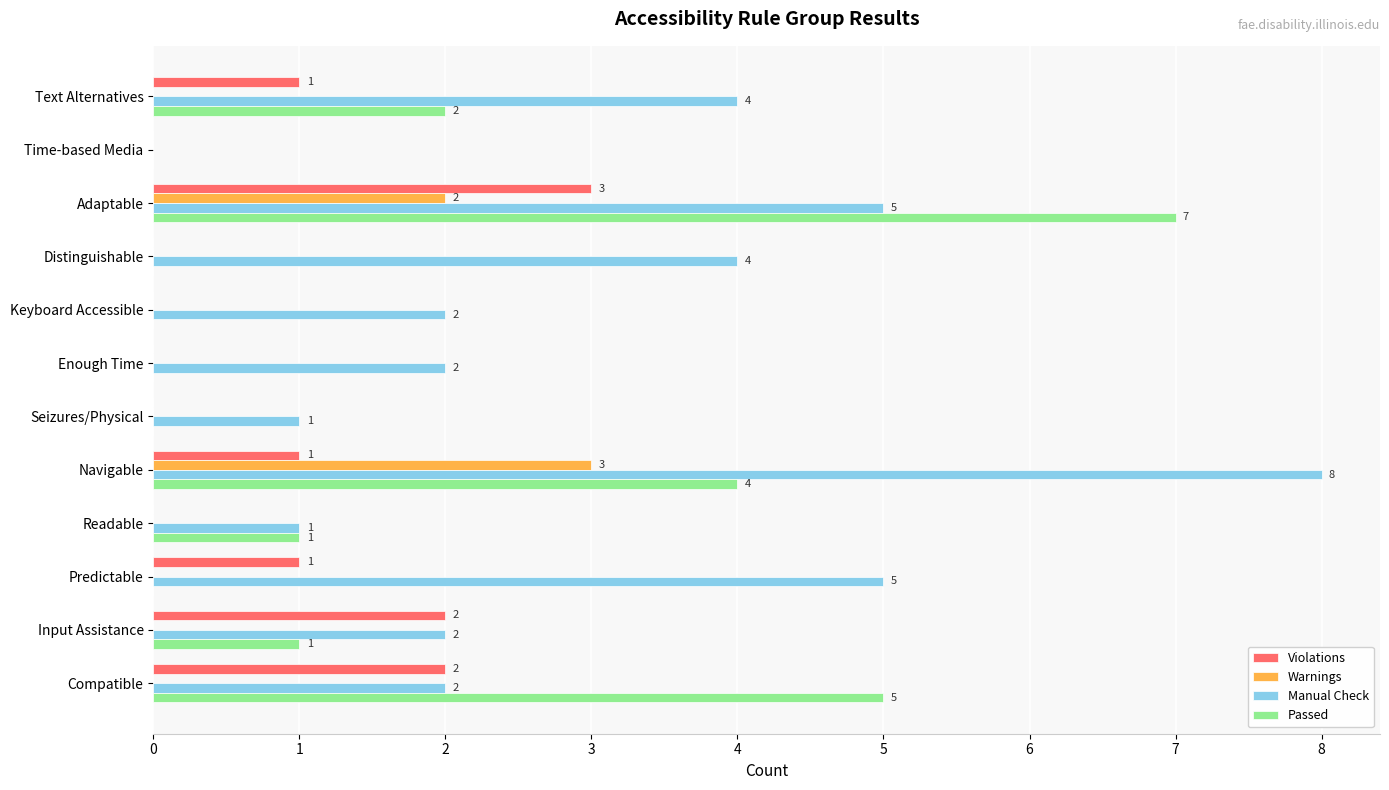

The value of Manual Check at Distinguishable is 4. True or false?

True